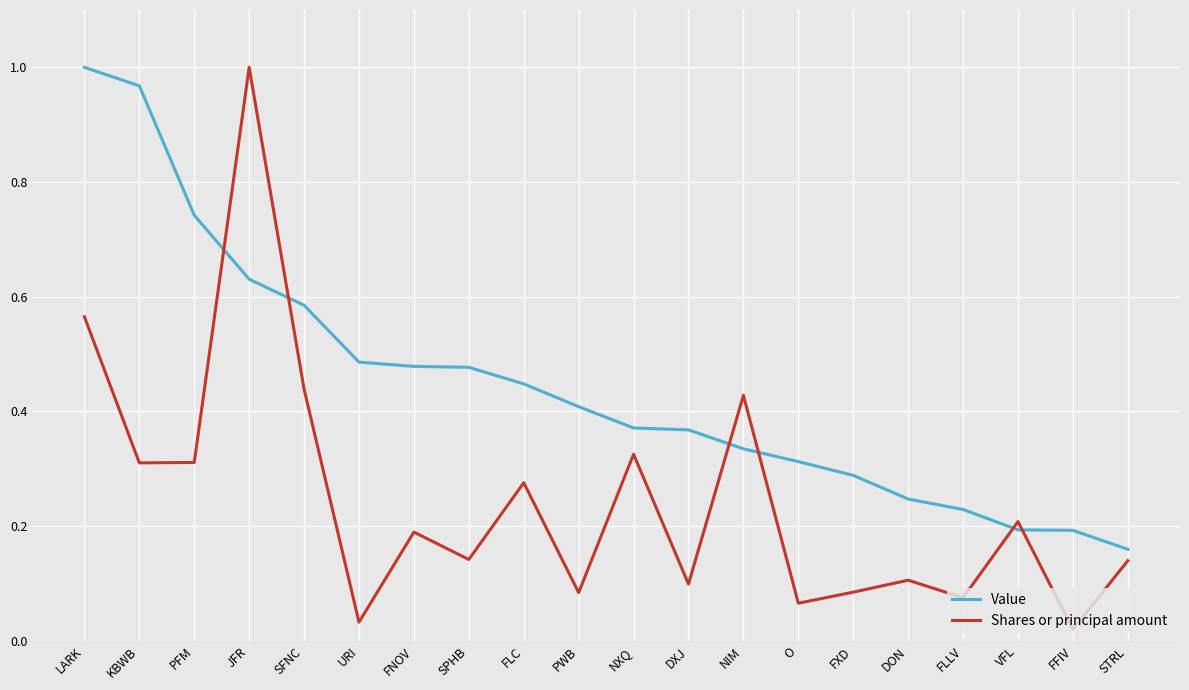

What position from the right is FXD?

6